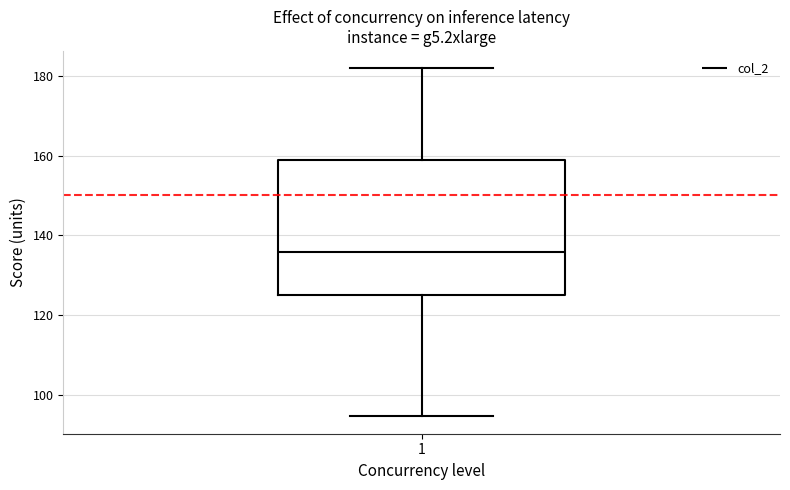

Where does the upper whisker of the box at x = 1 end on the y-axis? The values are not printed on the chart, so give them approximately, as read against the axis.

182